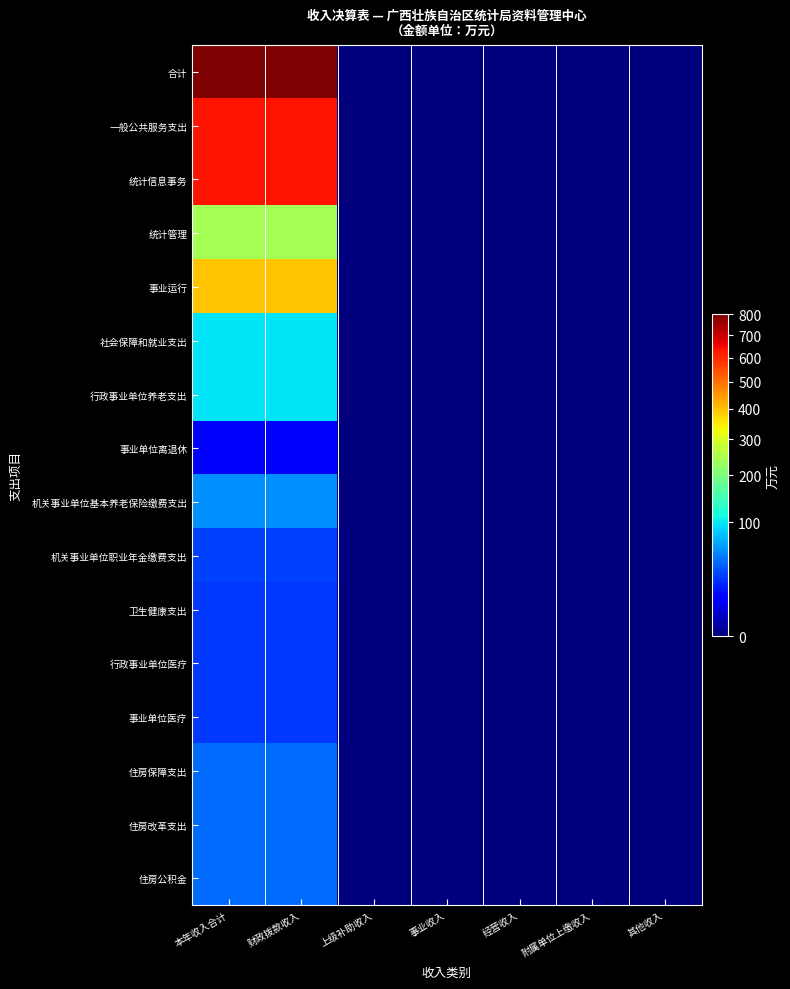

Reading right to left, transcribe all the data shown in this chart.

合计: 其他收入=0.0	附属单位上缴收入=0.0	经营收入=0.0	事业收入=0.0	上级补助收入=0.0	财政拨款收入=801.0	本年收入合计=801.0
一般公共服务支出: 其他收入=0.0	附属单位上缴收入=0.0	经营收入=0.0	事业收入=0.0	上级补助收入=0.0	财政拨款收入=633.5	本年收入合计=633.5
统计信息事务: 其他收入=0.0	附属单位上缴收入=0.0	经营收入=0.0	事业收入=0.0	上级补助收入=0.0	财政拨款收入=633.5	本年收入合计=633.5
统计管理: 其他收入=0.0	附属单位上缴收入=0.0	经营收入=0.0	事业收入=0.0	上级补助收入=0.0	财政拨款收入=240.4	本年收入合计=240.4
事业运行: 其他收入=0.0	附属单位上缴收入=0.0	经营收入=0.0	事业收入=0.0	上级补助收入=0.0	财政拨款收入=393.2	本年收入合计=393.2
社会保障和就业支出: 其他收入=0.0	附属单位上缴收入=0.0	经营收入=0.0	事业收入=0.0	上级补助收入=0.0	财政拨款收入=97.6	本年收入合计=97.6
行政事业单位养老支出: 其他收入=0.0	附属单位上缴收入=0.0	经营收入=0.0	事业收入=0.0	上级补助收入=0.0	财政拨款收入=97.6	本年收入合计=97.6
事业单位离退休: 其他收入=0.0	附属单位上缴收入=0.0	经营收入=0.0	事业收入=0.0	上级补助收入=0.0	财政拨款收入=12.0	本年收入合计=12.0
机关事业单位基本养老保险缴费支出: 其他收入=0.0	附属单位上缴收入=0.0	经营收入=0.0	事业收入=0.0	上级补助收入=0.0	财政拨款收入=57.1	本年收入合计=57.1
机关事业单位职业年金缴费支出: 其他收入=0.0	附属单位上缴收入=0.0	经营收入=0.0	事业收入=0.0	上级补助收入=0.0	财政拨款收入=28.6	本年收入合计=28.6
卫生健康支出: 其他收入=0.0	附属单位上缴收入=0.0	经营收入=0.0	事业收入=0.0	上级补助收入=0.0	财政拨款收入=26.4	本年收入合计=26.4
行政事业单位医疗: 其他收入=0.0	附属单位上缴收入=0.0	经营收入=0.0	事业收入=0.0	上级补助收入=0.0	财政拨款收入=26.4	本年收入合计=26.4
事业单位医疗: 其他收入=0.0	附属单位上缴收入=0.0	经营收入=0.0	事业收入=0.0	上级补助收入=0.0	财政拨款收入=26.4	本年收入合计=26.4
住房保障支出: 其他收入=0.0	附属单位上缴收入=0.0	经营收入=0.0	事业收入=0.0	上级补助收入=0.0	财政拨款收入=43.4	本年收入合计=43.4
住房改革支出: 其他收入=0.0	附属单位上缴收入=0.0	经营收入=0.0	事业收入=0.0	上级补助收入=0.0	财政拨款收入=43.4	本年收入合计=43.4
住房公积金: 其他收入=0.0	附属单位上缴收入=0.0	经营收入=0.0	事业收入=0.0	上级补助收入=0.0	财政拨款收入=43.4	本年收入合计=43.4